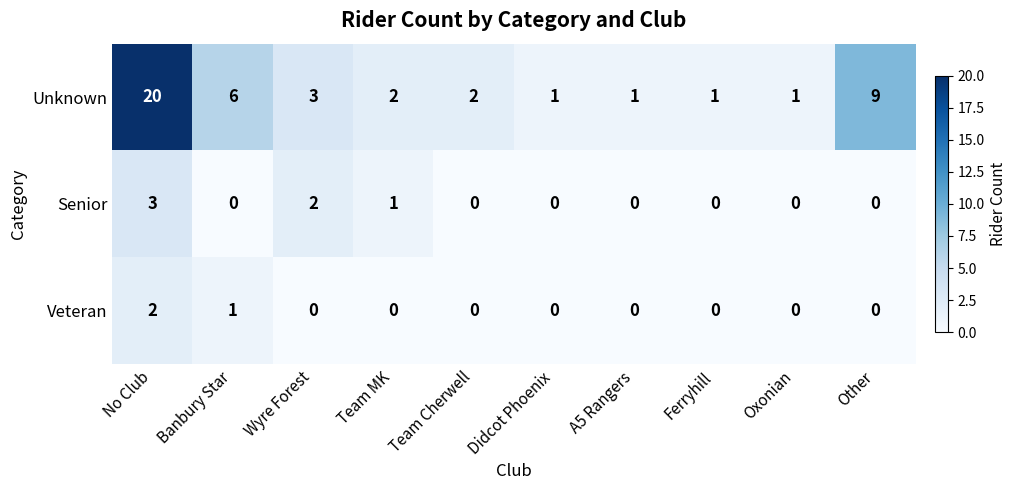

What is the maximum value shown in the chart?

20